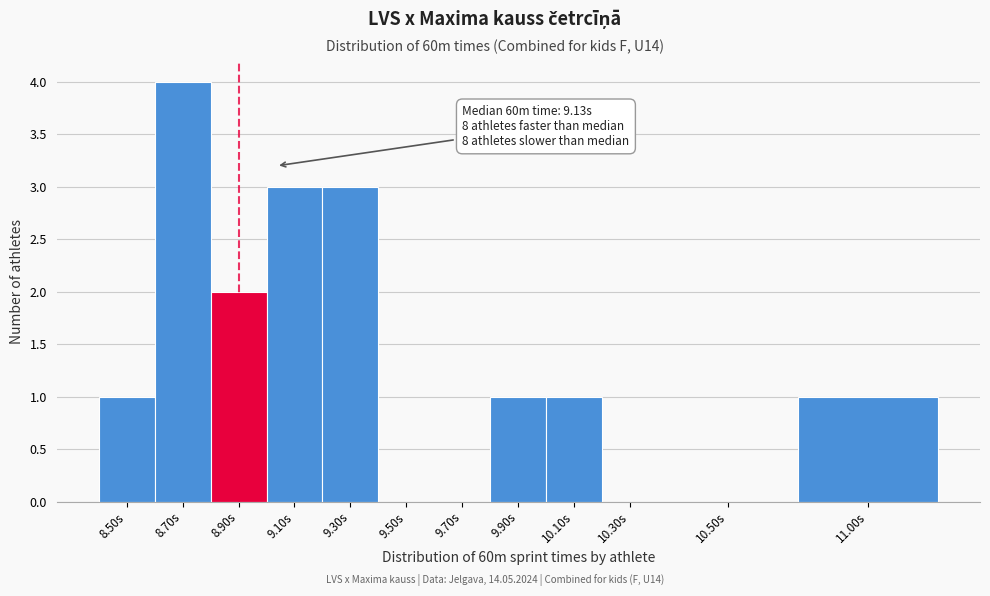

Reading left to right, extract all data points from this chart.

8.50s=1	8.70s=4	8.90s=2	9.10s=3	9.30s=3	9.50s=0	9.70s=0	9.90s=1	10.10s=1	10.30s=0	10.50s=0	11.00s=1